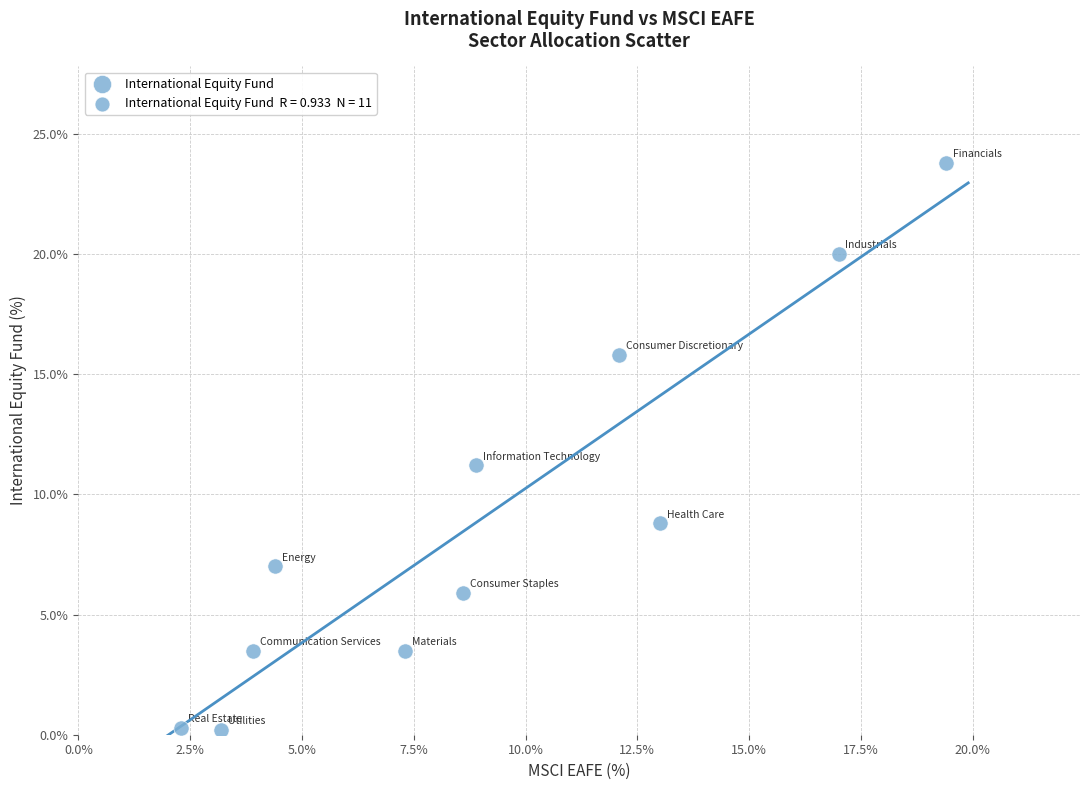

What Y value in the scatter plot is closest to 12?

11.2